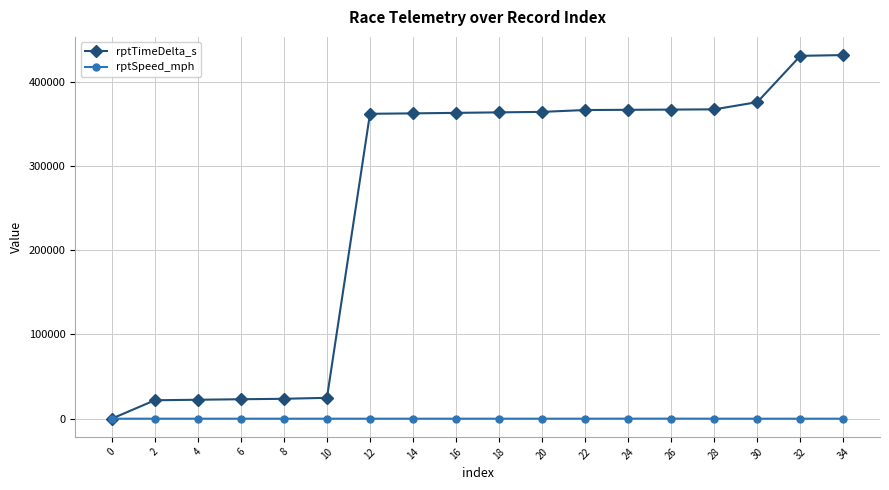

Count the number of data series in this chart.

2